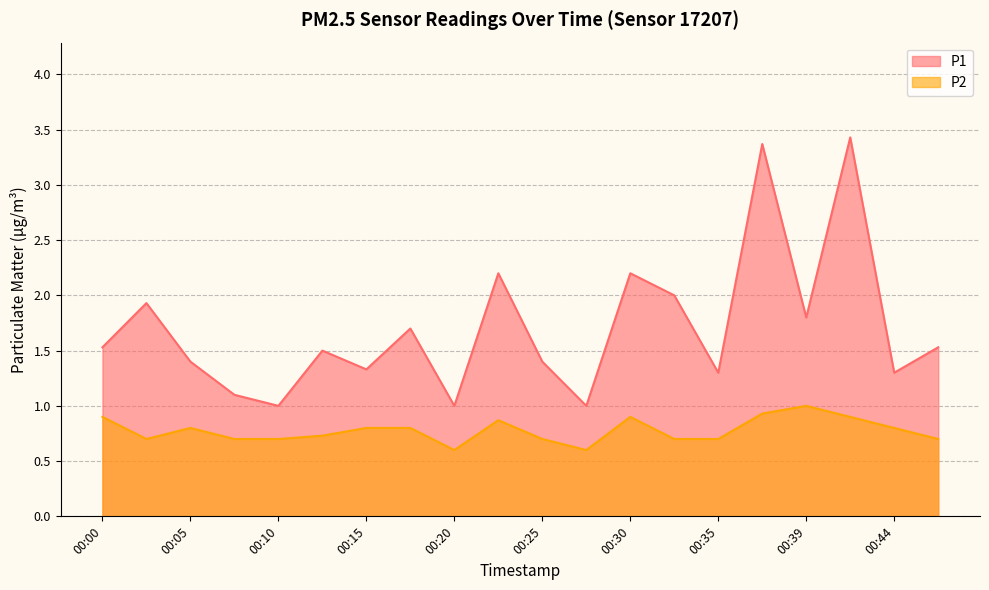

How many lines are shown in the chart?

2